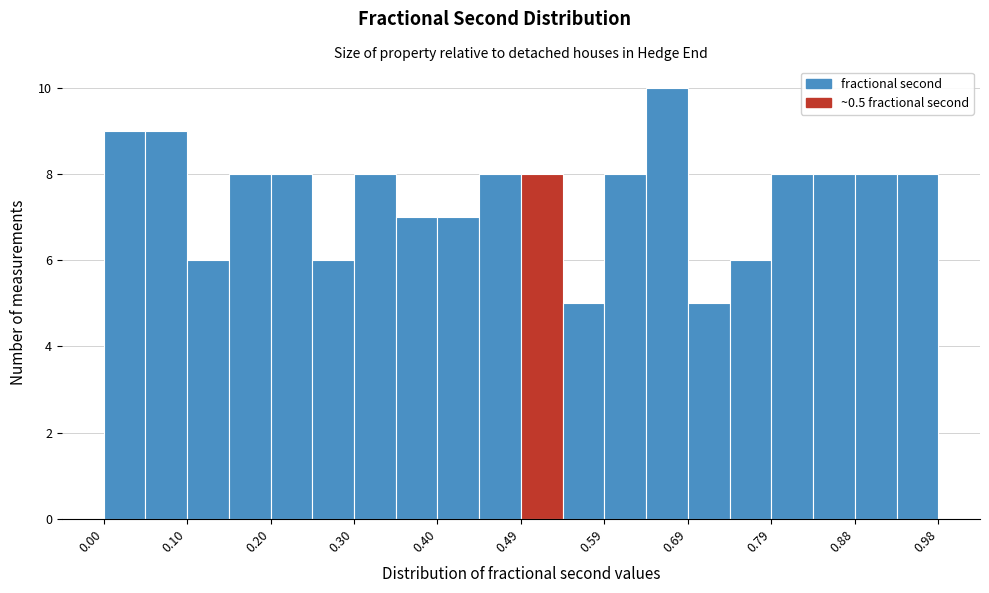

Reading left to right, transcribe this chart: for each bar, give the range it covers on the x-axis and its height. Neither the bar edges nor the heights are printed on the chart, so give them approximately, as read against the axes.

0.00 to 0.05: 9
0.05 to 0.10: 9
0.10 to 0.15: 6
0.15 to 0.20: 8
0.20 to 0.25: 8
0.25 to 0.30: 6
0.30 to 0.35: 8
0.35 to 0.40: 7
0.40 to 0.44: 7
0.44 to 0.49: 8
0.49 to 0.54: 8
0.54 to 0.59: 5
0.59 to 0.64: 8
0.64 to 0.69: 10
0.69 to 0.74: 5
0.74 to 0.79: 6
0.79 to 0.84: 8
0.84 to 0.88: 8
0.88 to 0.93: 8
0.93 to 0.98: 8